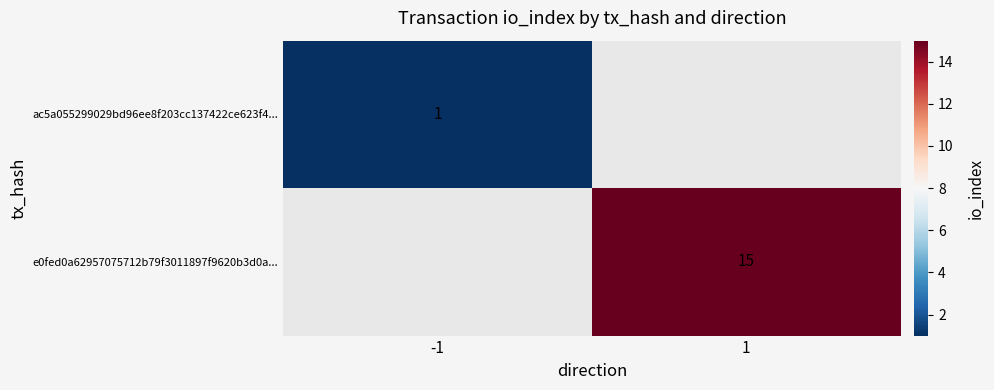

The e0fed0a62957075712b79f3011897f9620b3d0a... series shows 15 at 1. True or false?

True